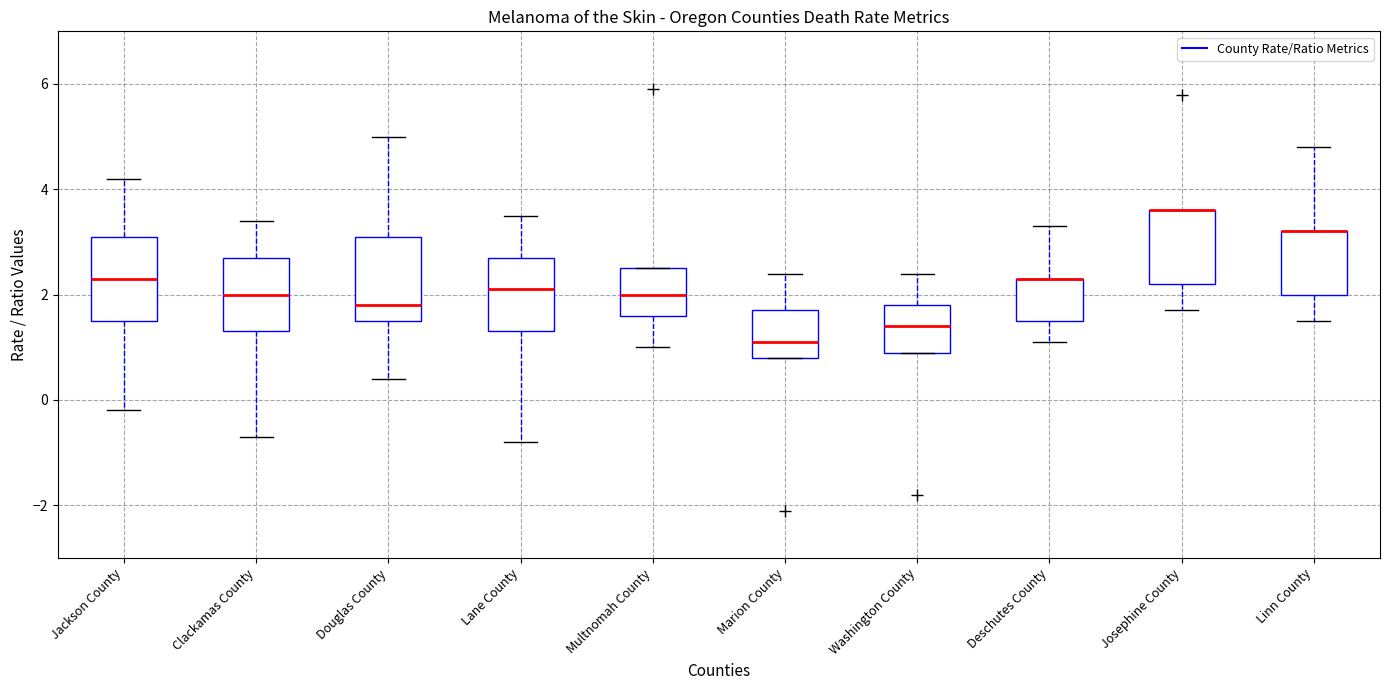

Where does the median line of the box for Washington County sit on the y-axis? The values are not printed on the chart, so give them approximately, as read against the axis.

1.4